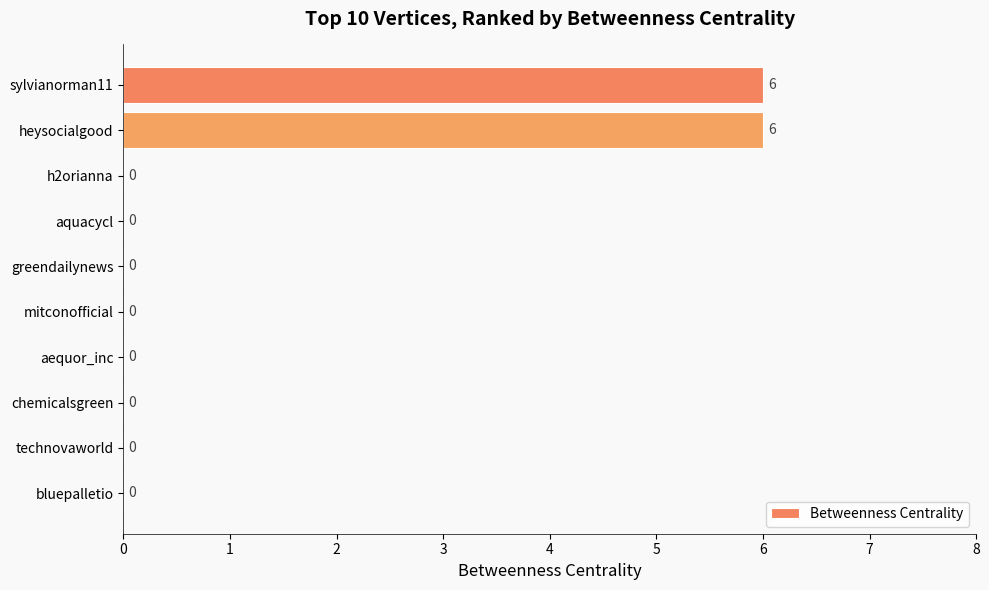

What is the maximum value shown in the chart?

6